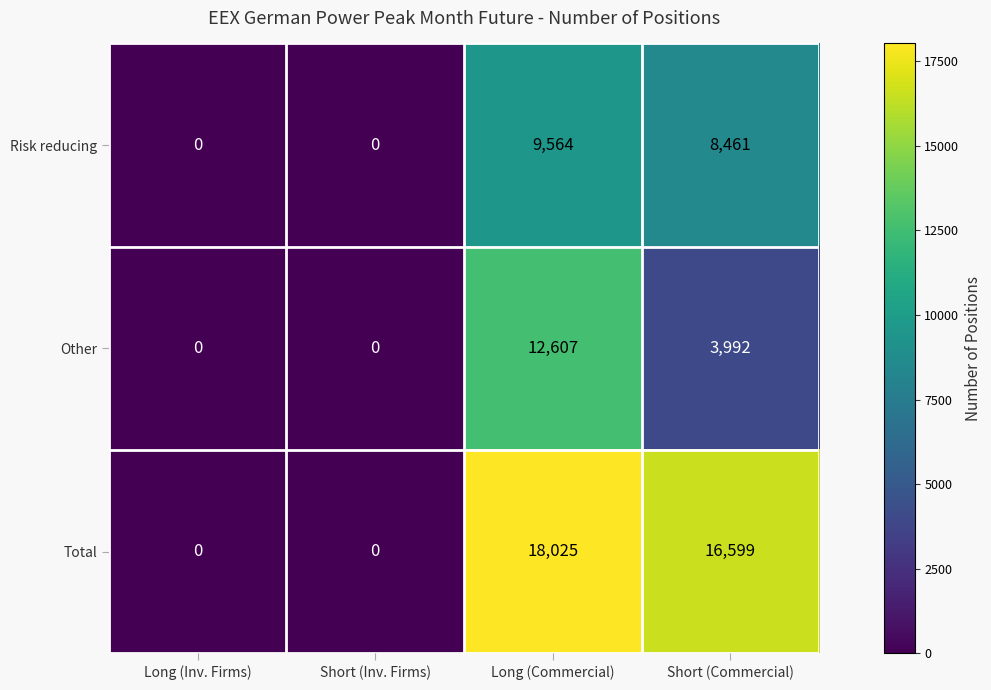

List the series in order of their peak value, lowest first.

Risk reducing, Other, Total